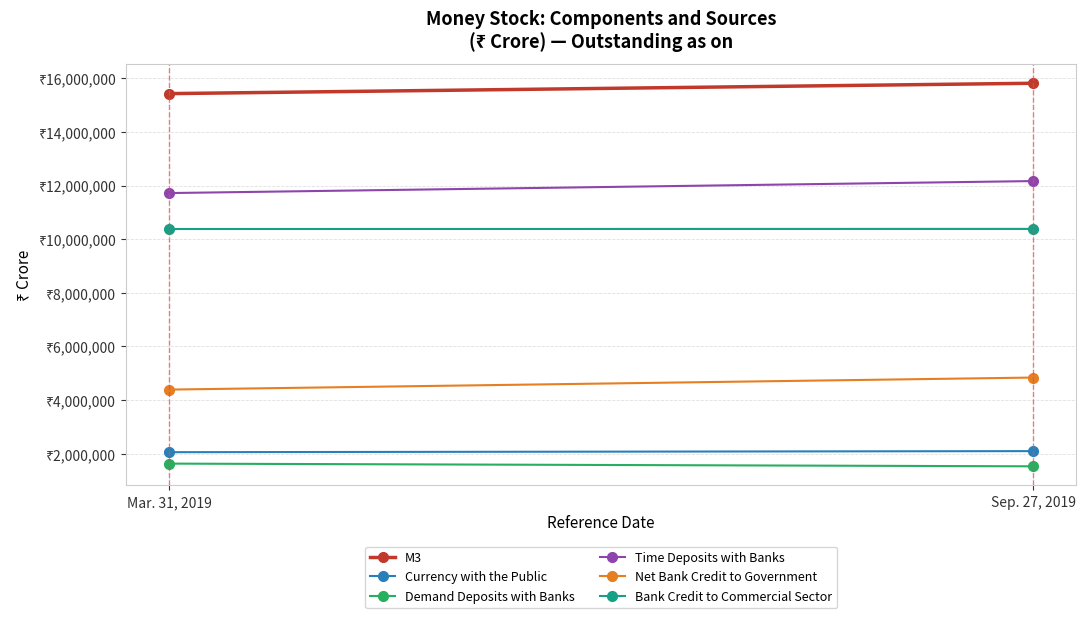

How many categories are shown in the chart?

2